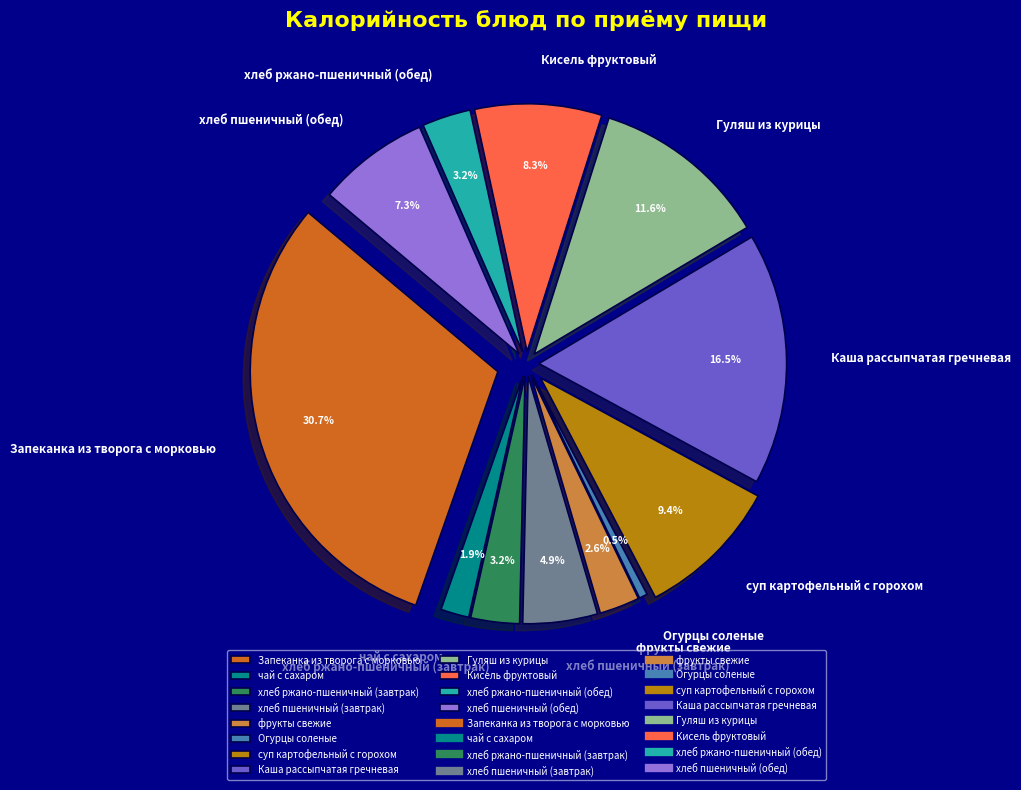

How many segments does this pie chart have?

12